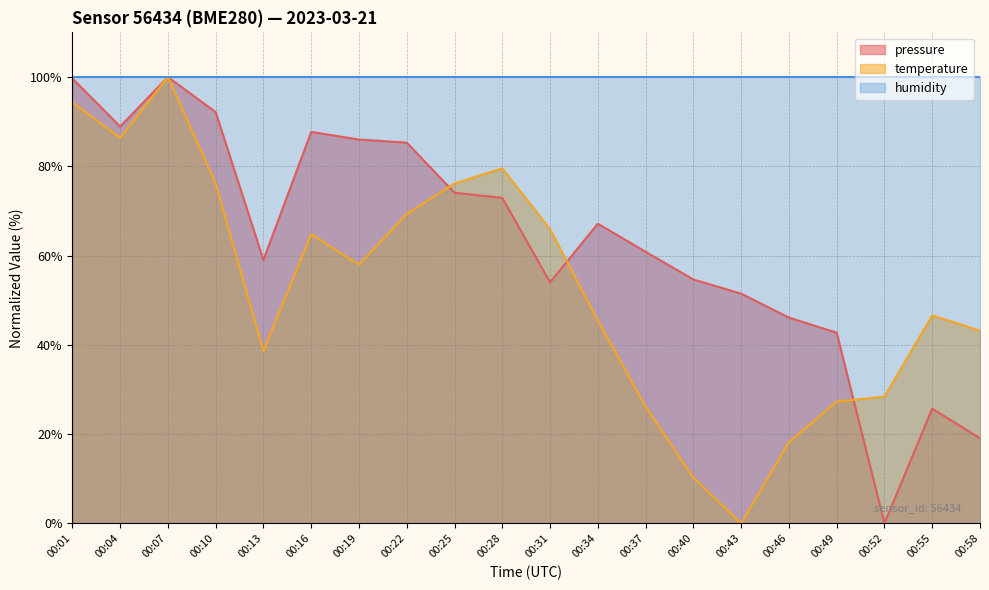

Which series changed the most between 00:13 and 00:49?

pressure